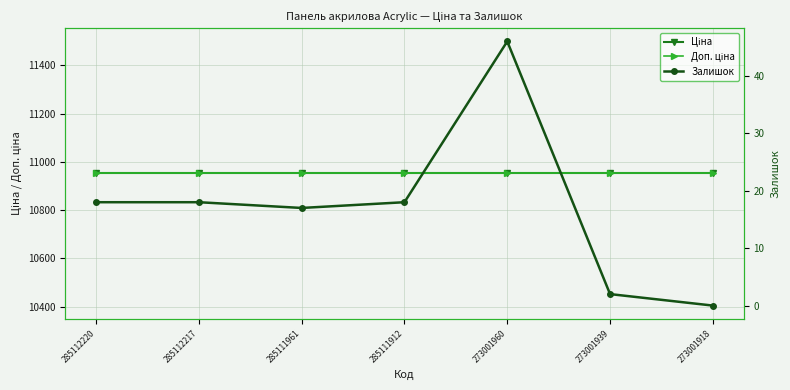

The value of Залишок at 285111912 is 9.5. True or false?

False